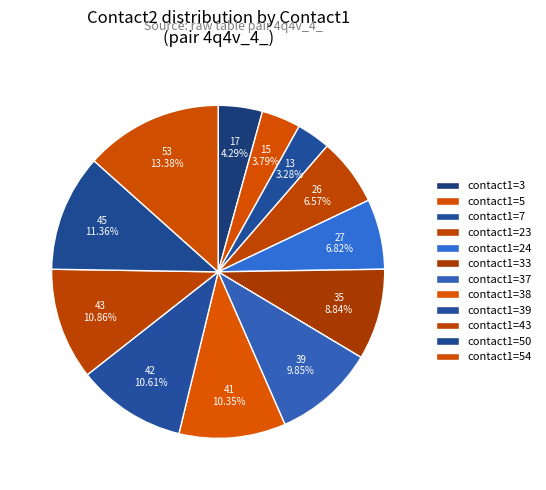

Is there a majority slice in this chart?

No